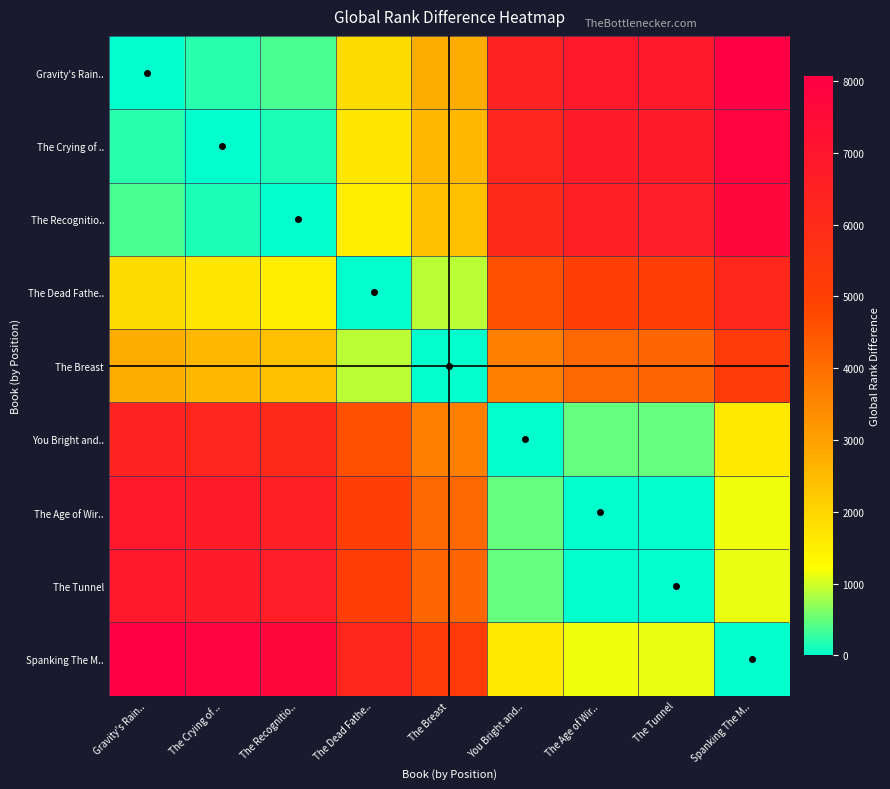

Between Gravity's Rain.. and The Recognitio.., which series saw the biggest shift?

Gravity's Rain..